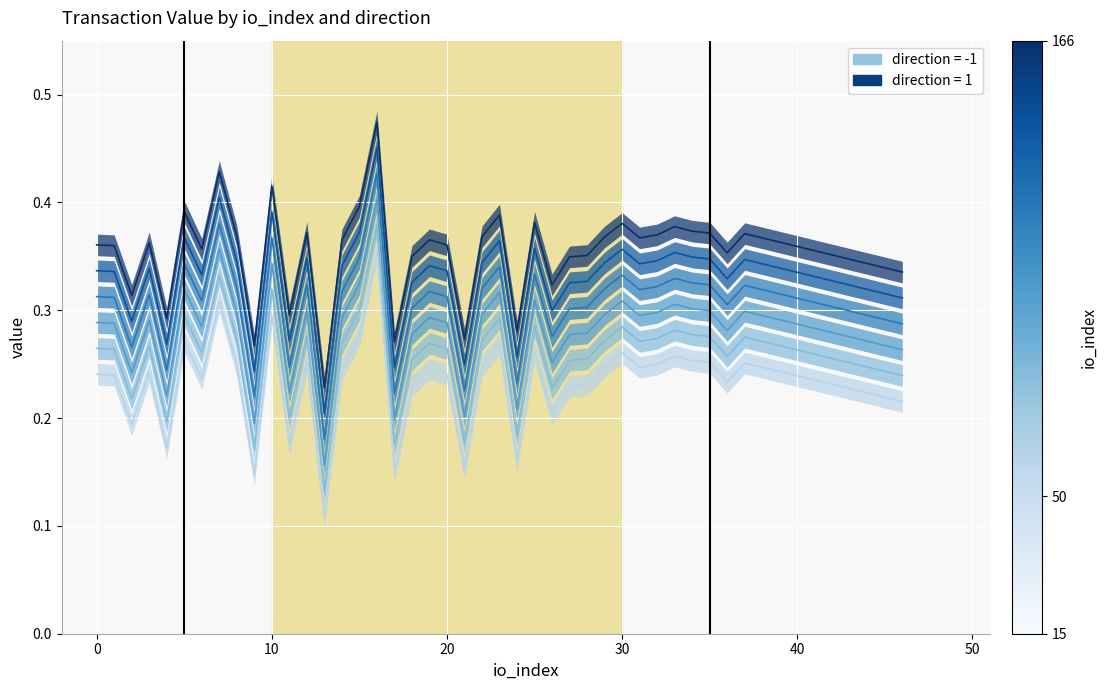

Between 35 and 33, which is larger?

33